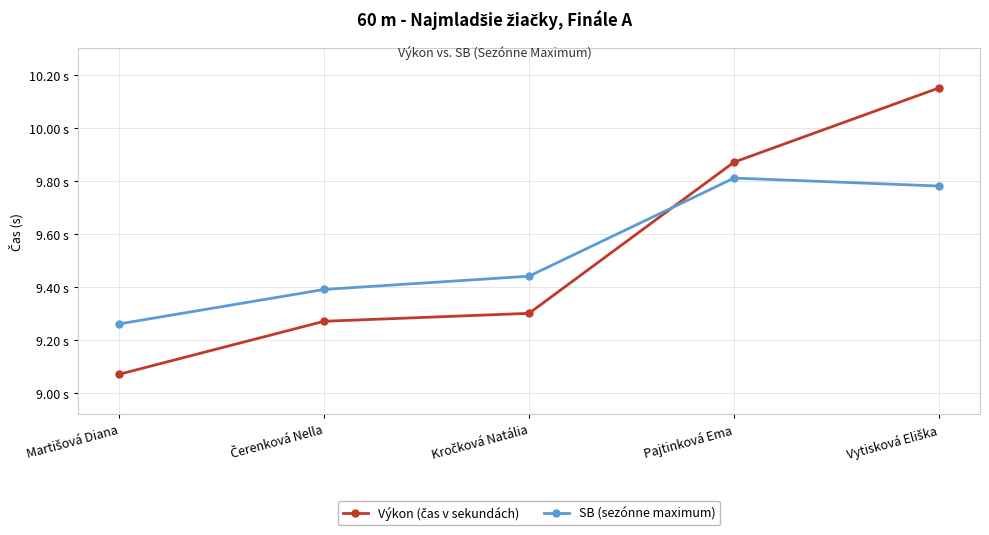

What is the maximum value shown in the chart?

10.2